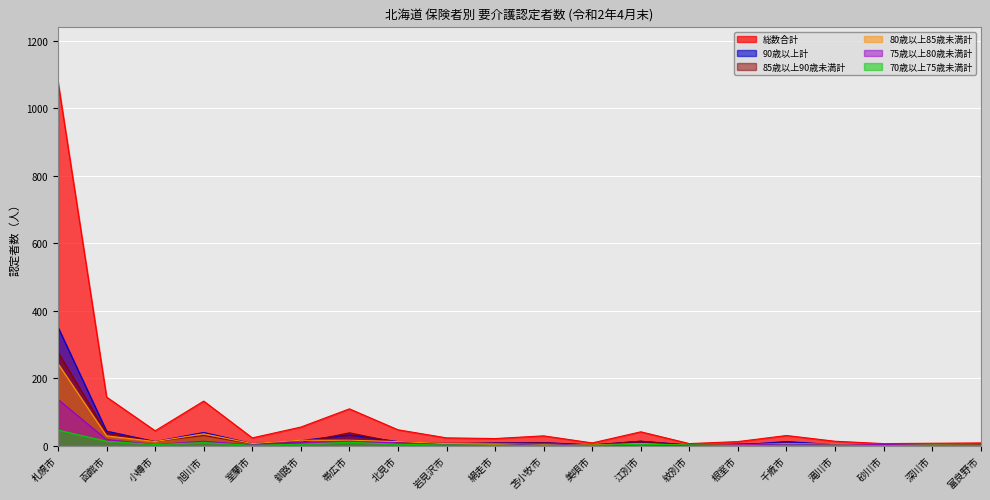

What are all the series names shown in the legend?

総数合計, 90歳以上計, 85歳以上90歳未満計, 80歳以上85歳未満計, 75歳以上80歳未満計, 70歳以上75歳未満計